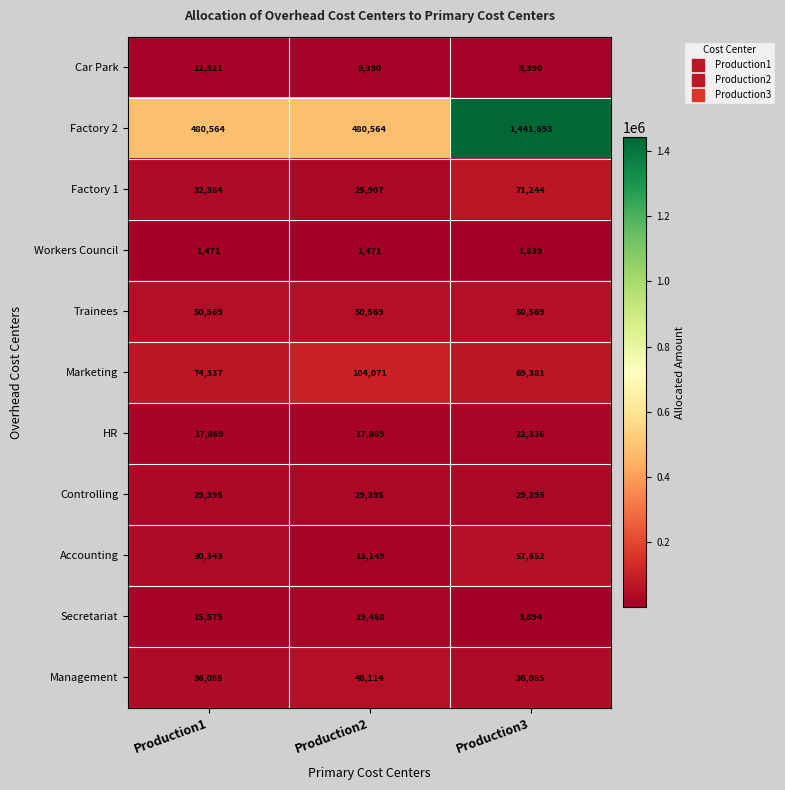

True or false: Controlling has a value of 11632 at Production1.

False